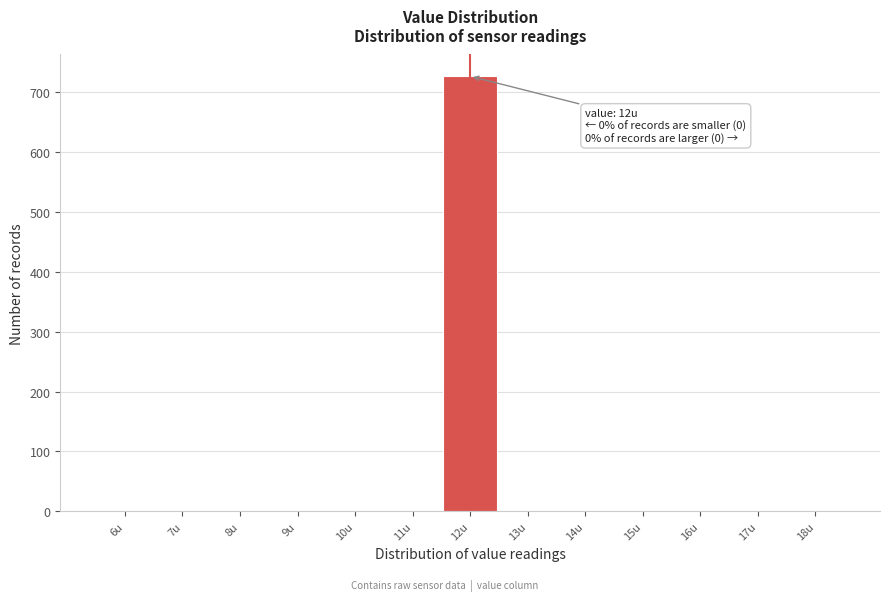

Which range on the x-axis has the tallest bar?

11.5 to 12.5